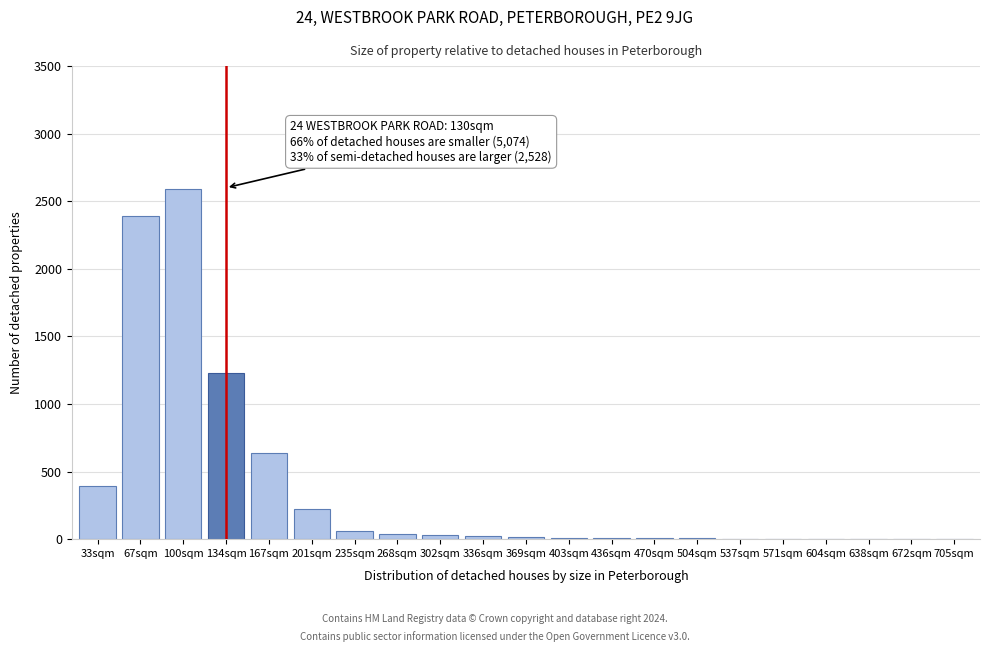

What is the sum of all values?

7670